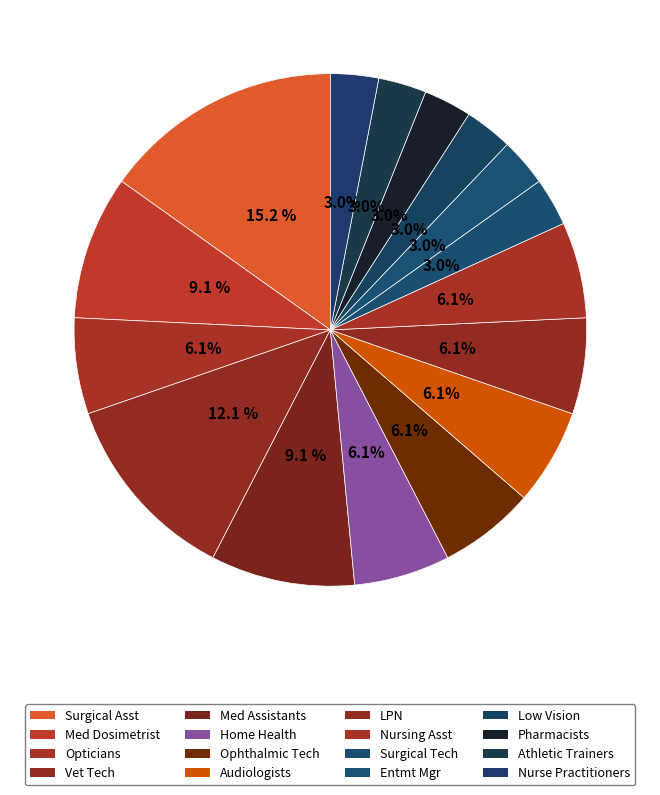

How many slices are in this pie chart?

16